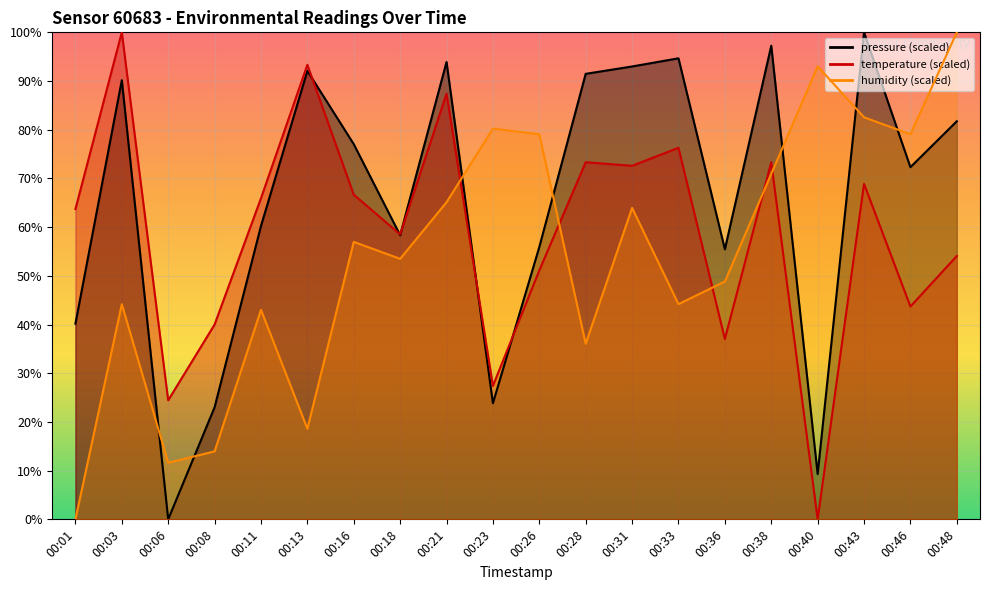

Which label corresponds to the smallest value in the chart?

00:40